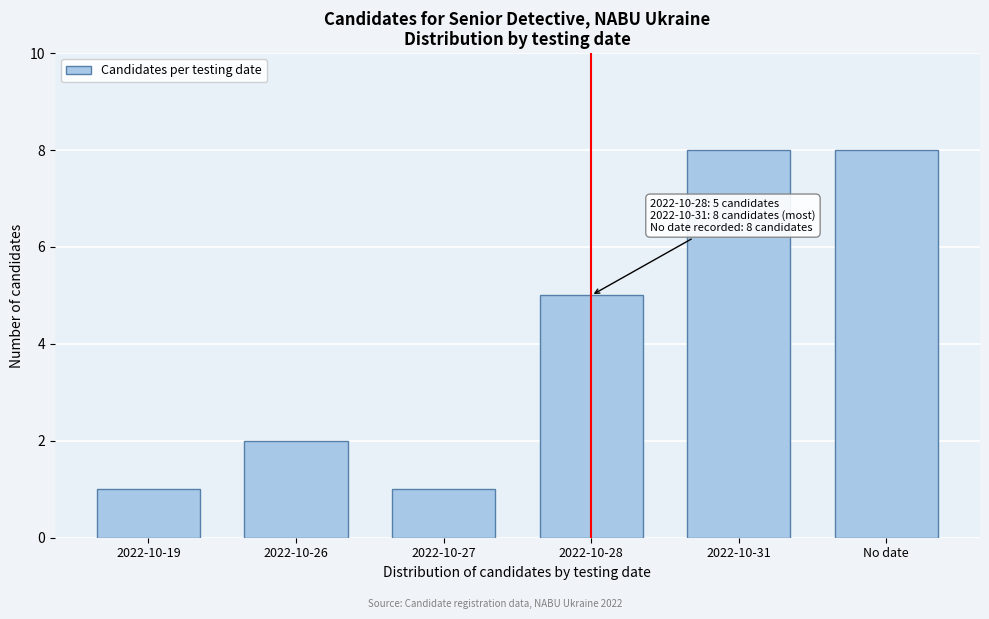

Reading left to right, transcribe all the data shown in this chart.

2022-10-19=1	2022-10-26=2	2022-10-27=1	2022-10-28=5	2022-10-31=8	No date=8